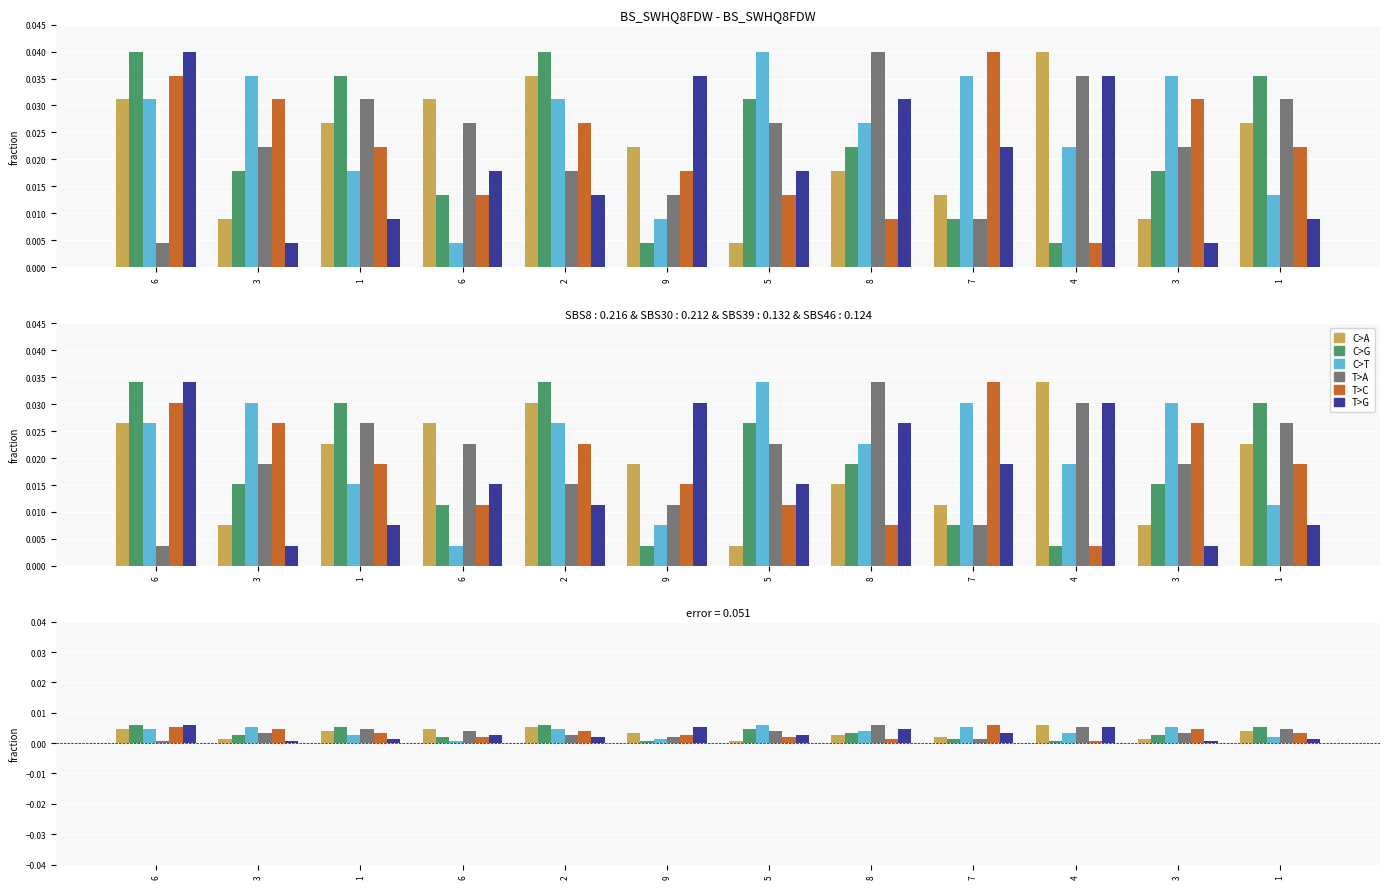

Where is T>G nearest to the value 0?

3